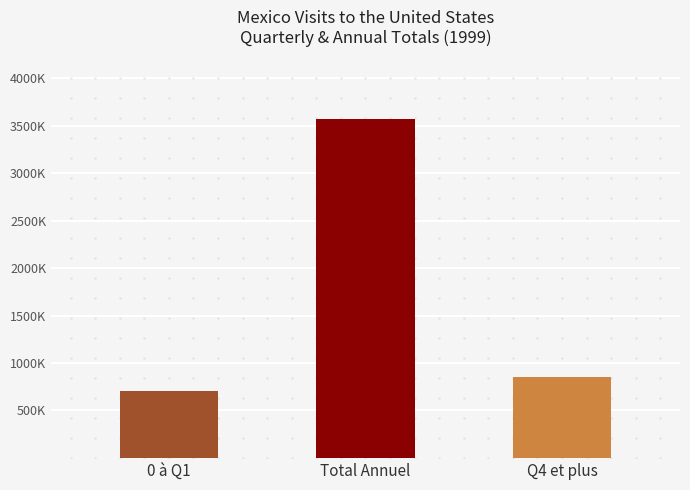

How many bars are there in total?

3